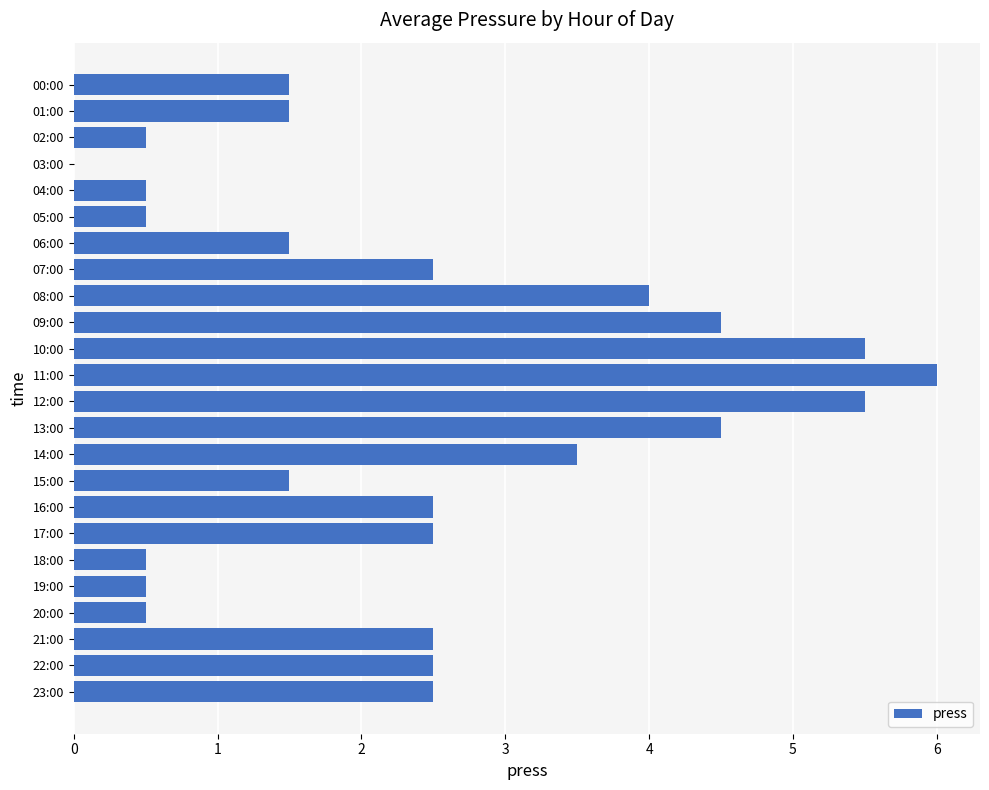

What is the maximum value shown in the chart?

6.0